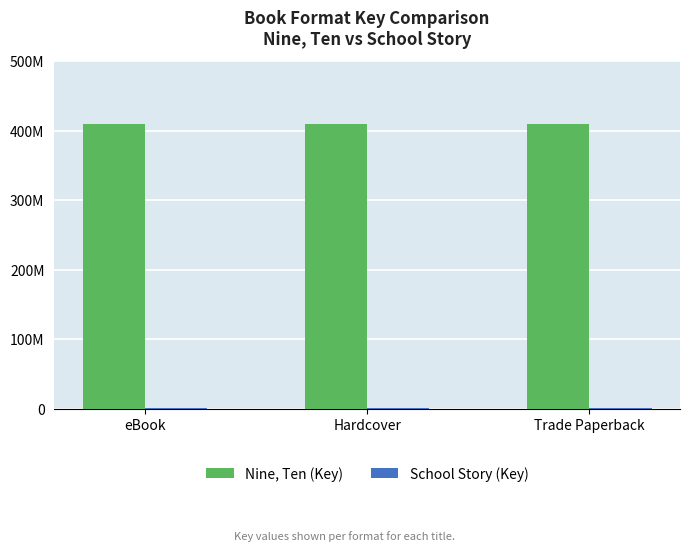

Between Hardcover and Trade Paperback, which series saw the biggest shift?

Nine, Ten (Key)